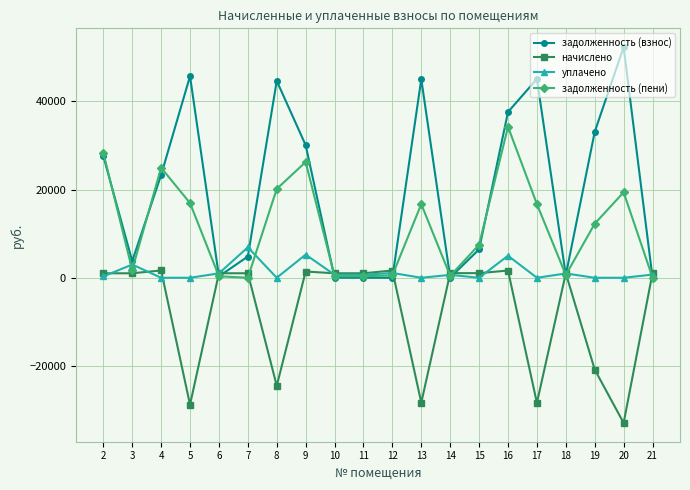

At how many categories does at least one series exceed 44055?

5